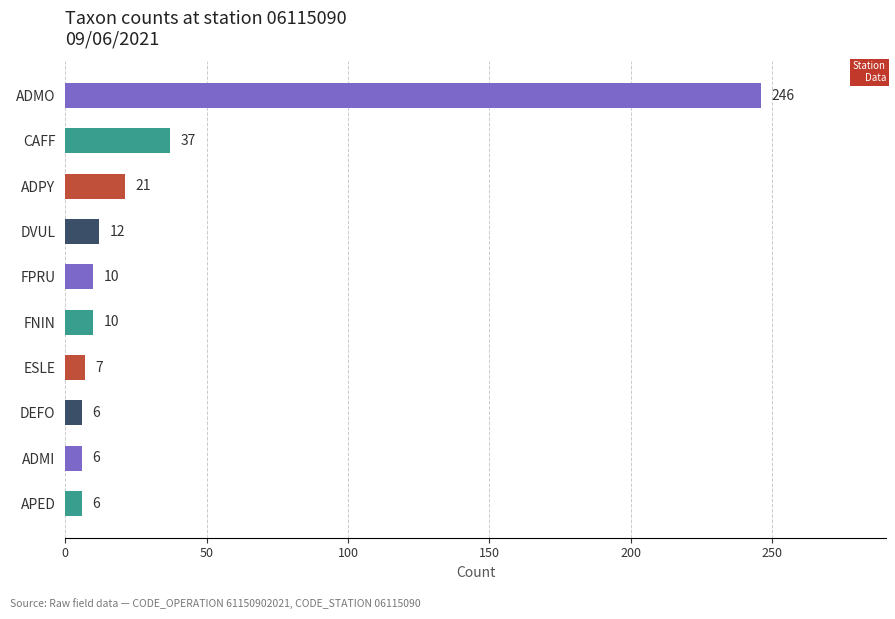

What is the difference between the second highest and second lowest values?

31